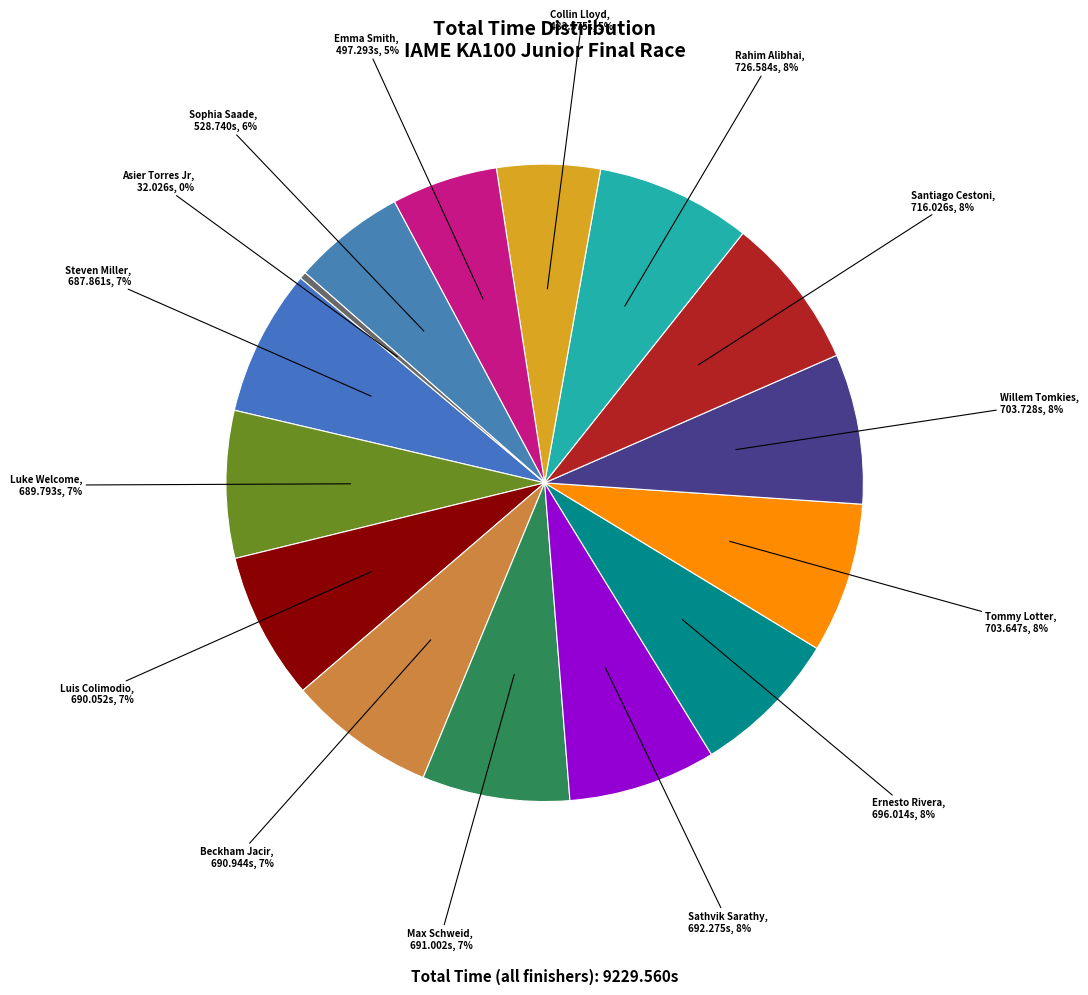

To the nearest percent, what is the difference between the largest and smallest slice percentages?

8%